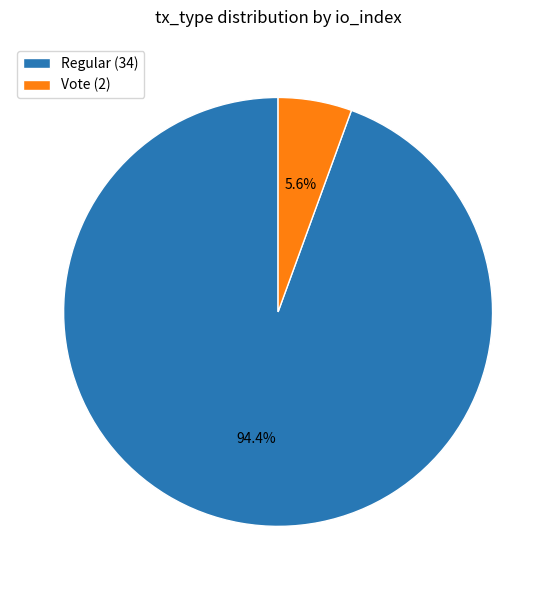

Combined, what portion of the pie is Regular and Vote?

100.0%